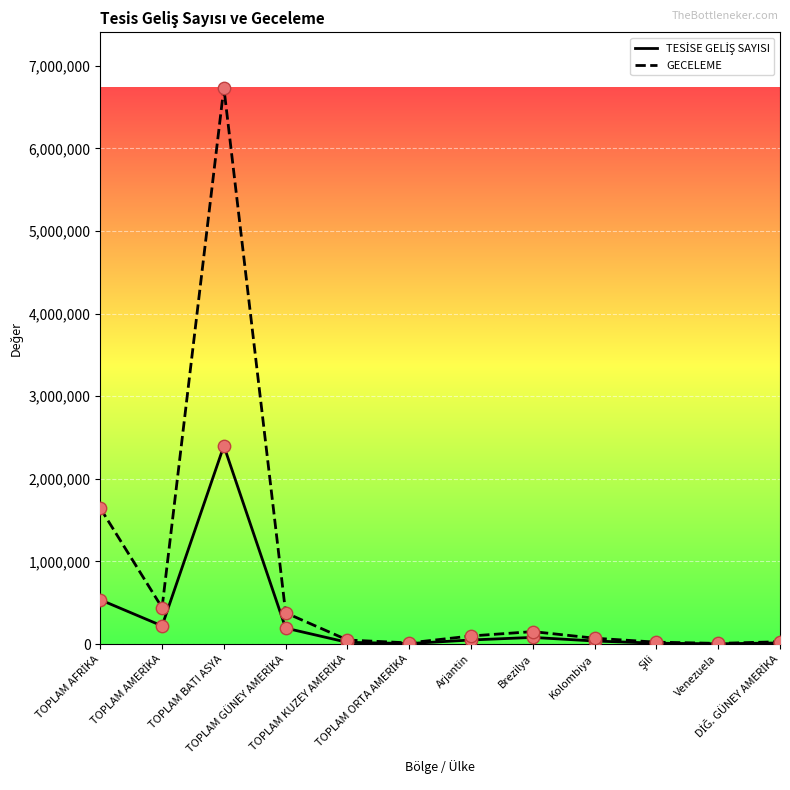

What is the highest value of the GECELEME series?

6735000